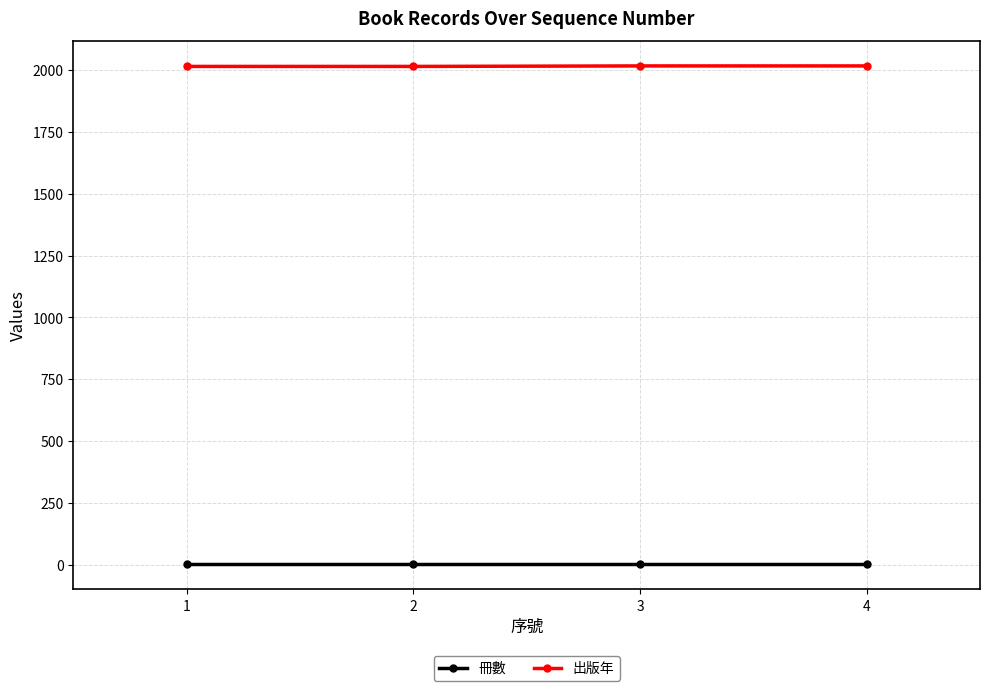

What is the maximum value shown in the chart?

2017